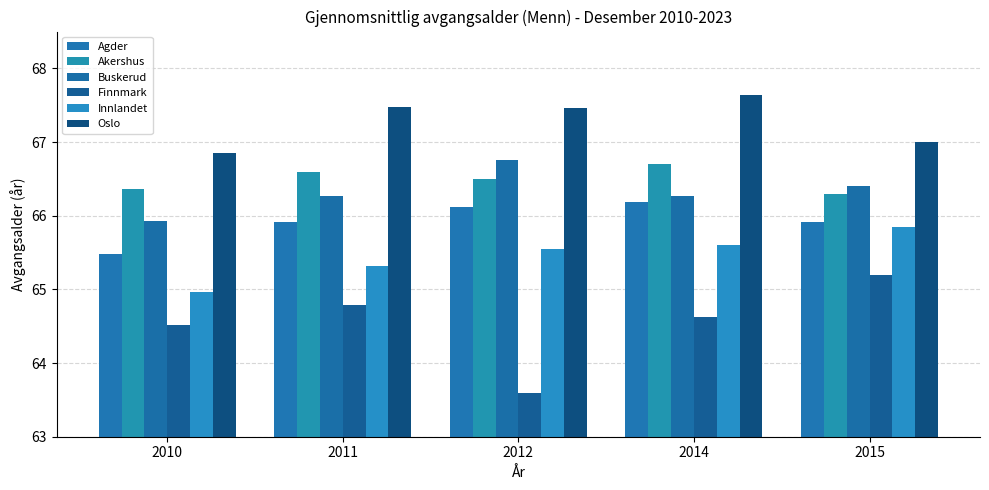

What is the difference between the Innlandet values at 2010 and 2014?

0.6